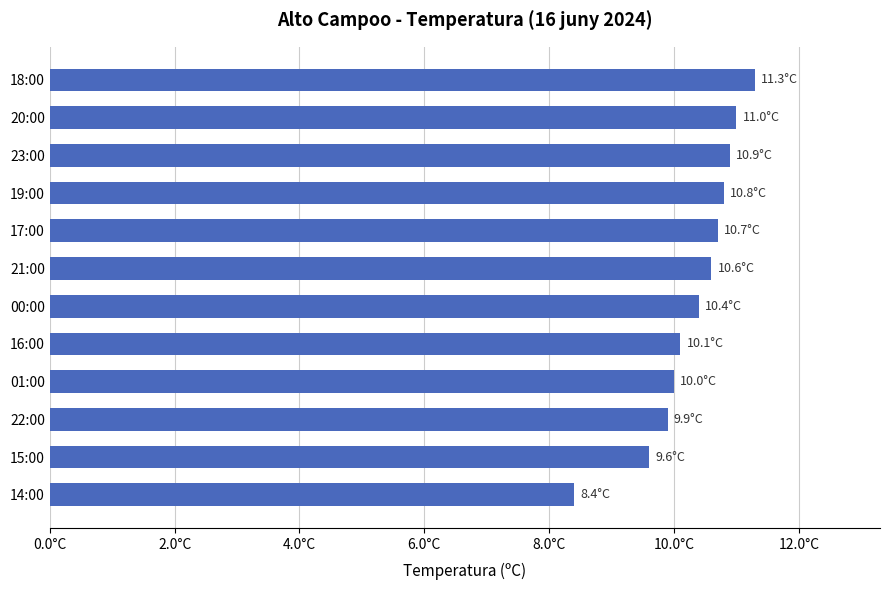

What is the difference between the maximum and minimum values?

2.9